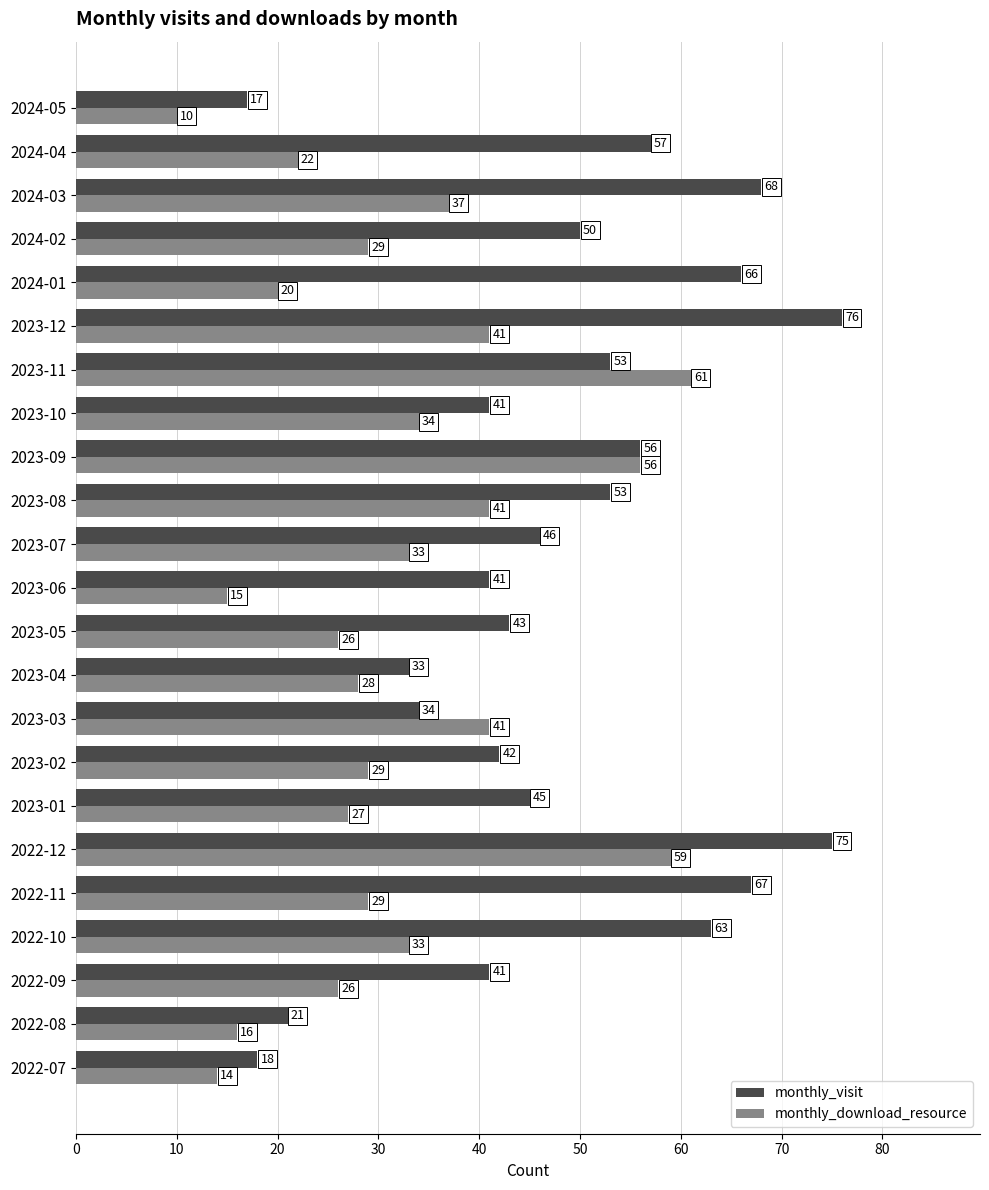

How many distinct data groups are displayed?

2